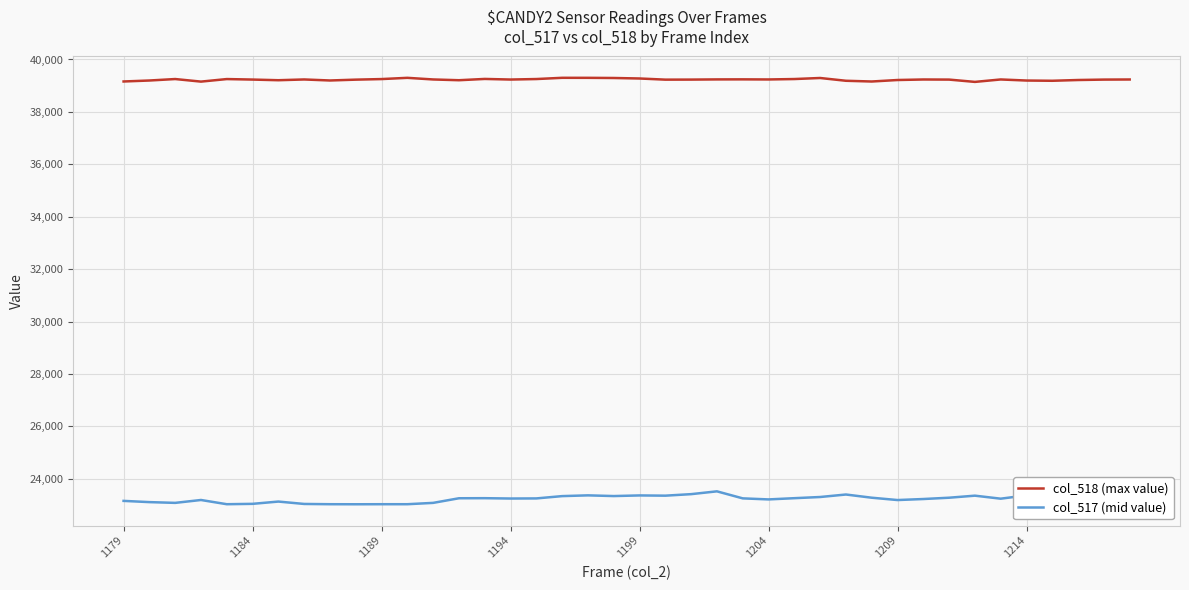

True or false: col_518 (max value) and col_517 (mid value) intersect in this chart.

False